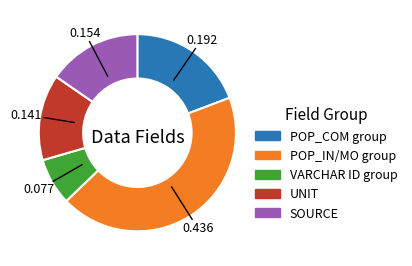

Is there any slice that represents more than half of the pie?

No